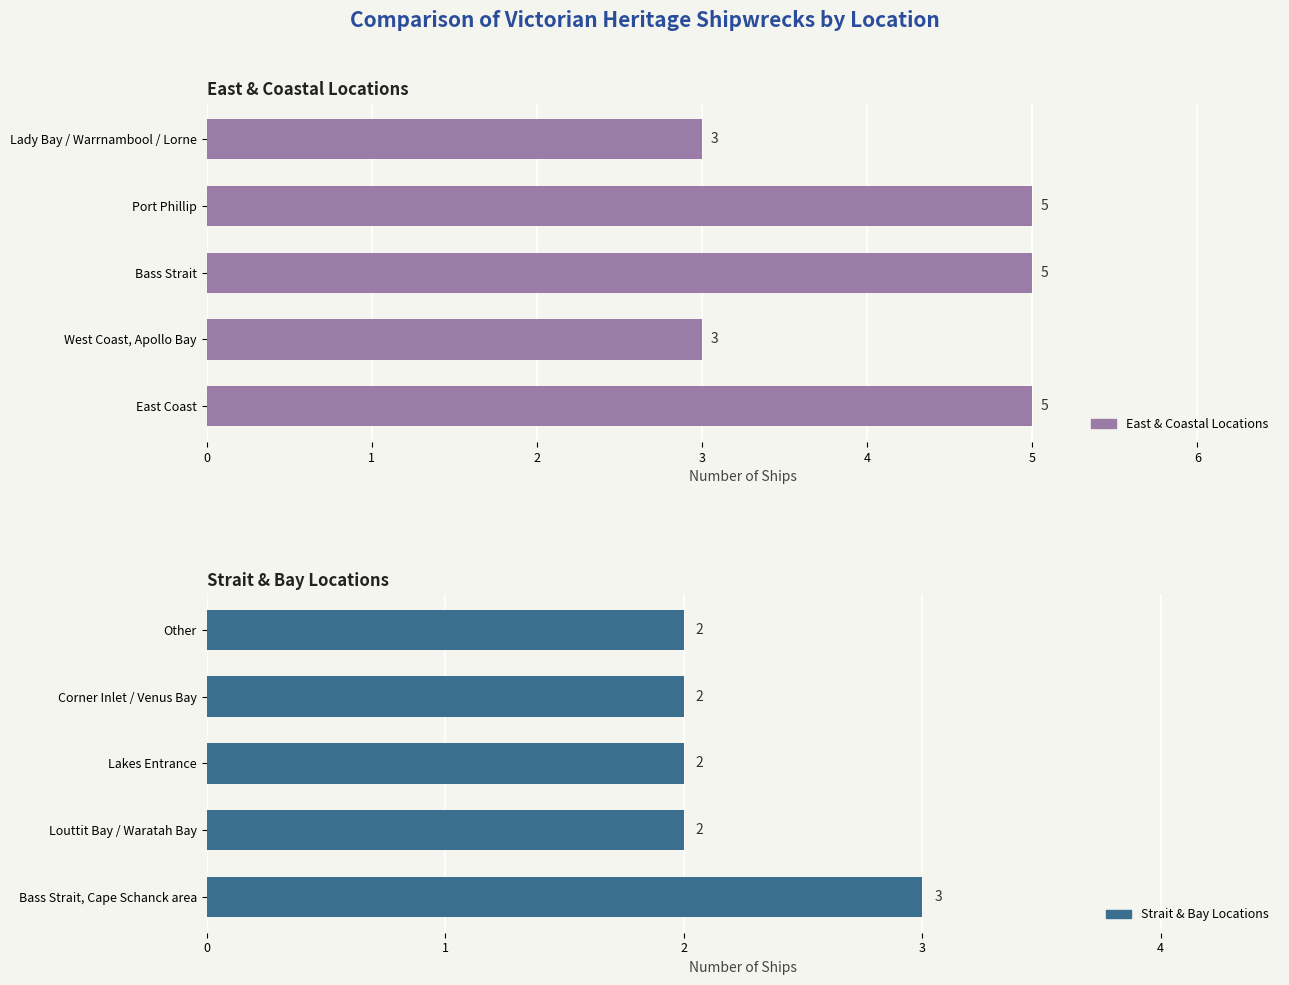

What is the difference between the highest and lowest values at −1?

2